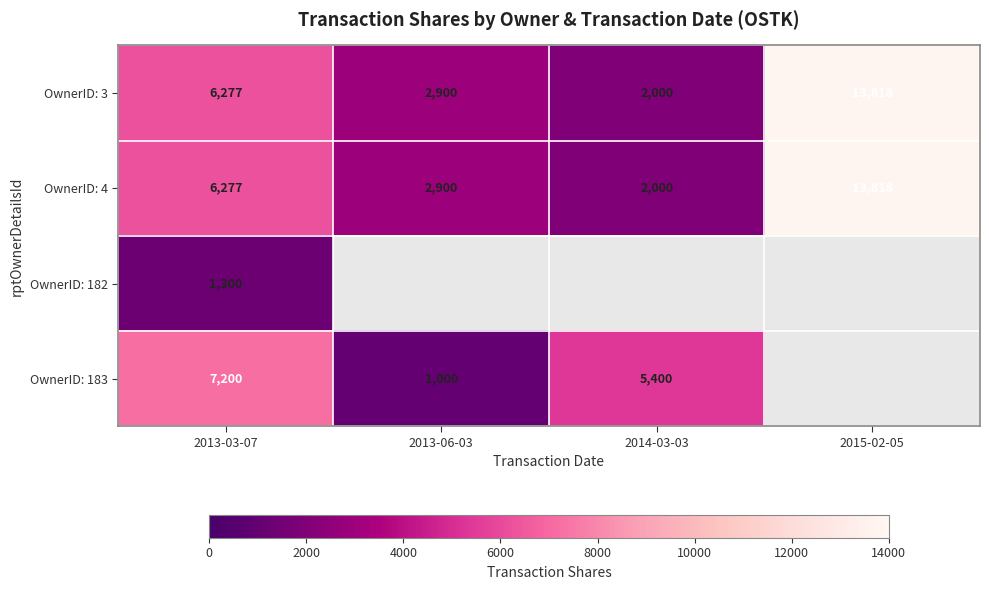

Where is OwnerID: 4 nearest to the value 7909?

2013-03-07